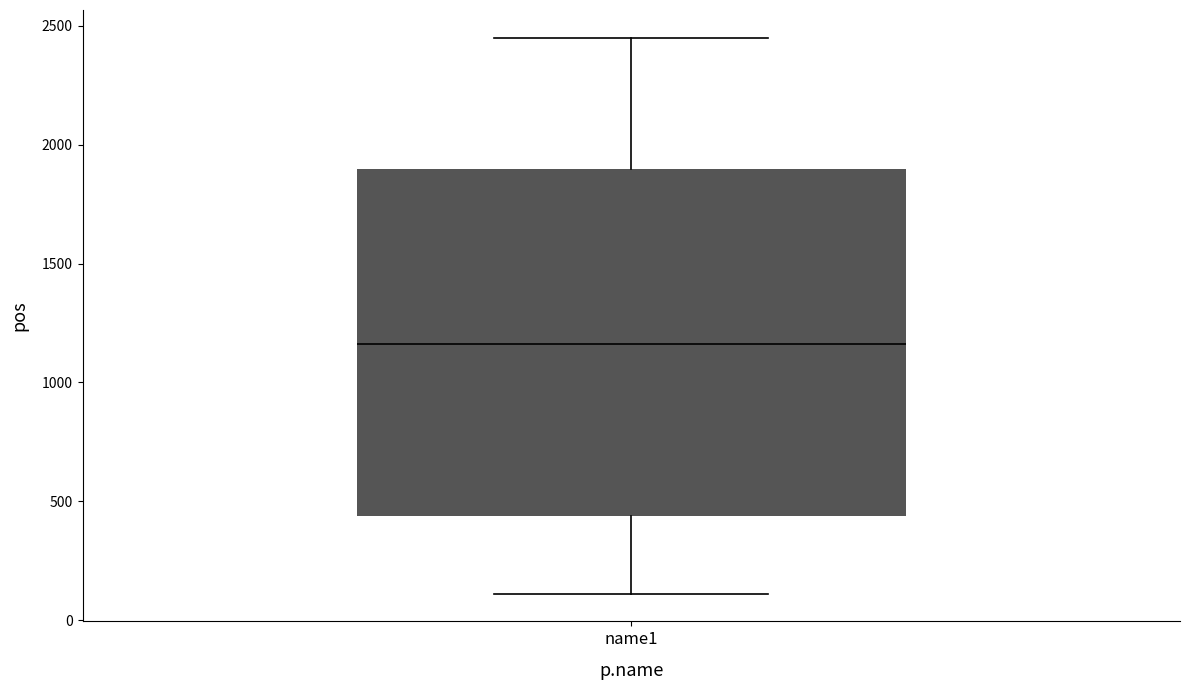

Where is the lower edge of the box for name1 on the y-axis? The values are not printed on the chart, so give them approximately, as read against the axis.

450